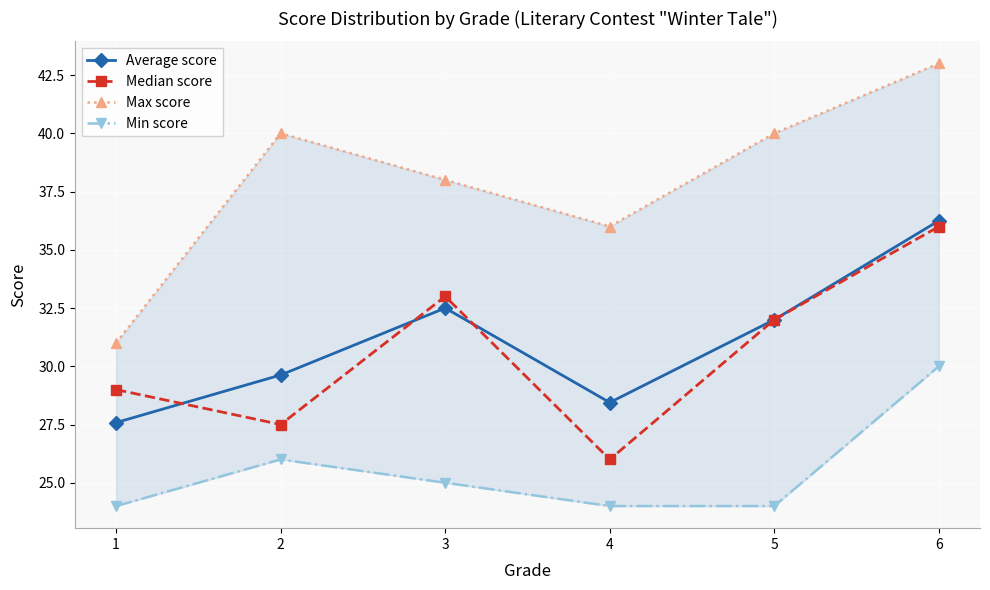

True or false: Median score has more than 0 interior local peaks.

True